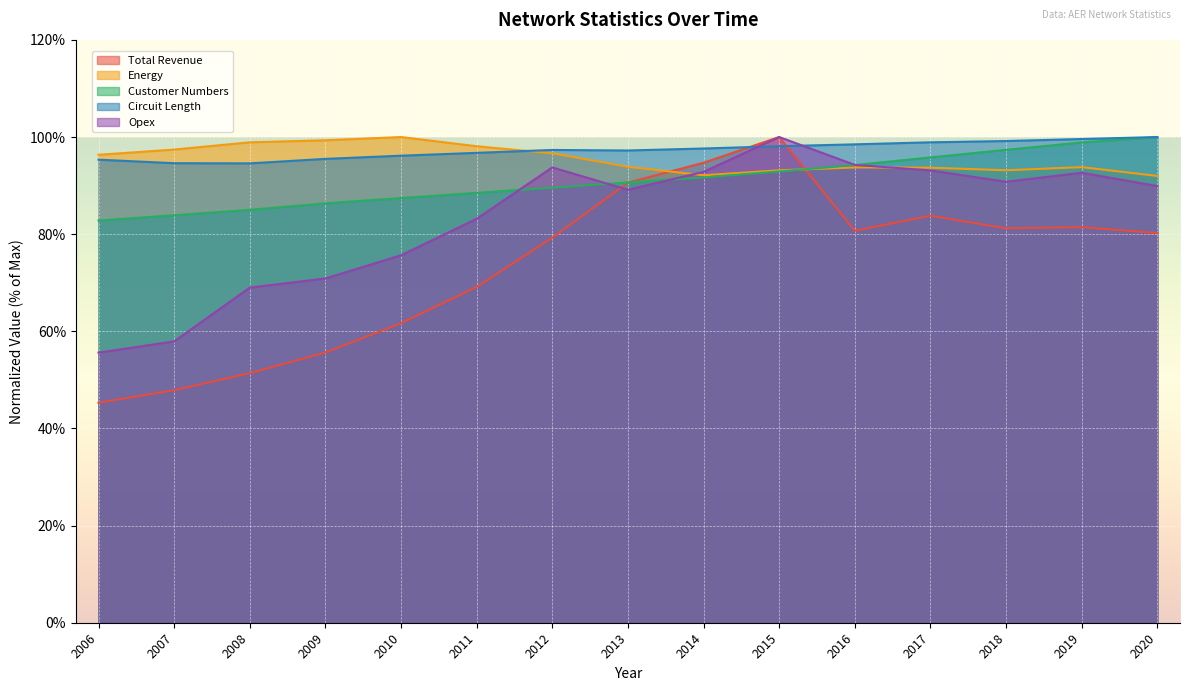

Is it true that Customer Numbers equals 36.3 at 2007?

False